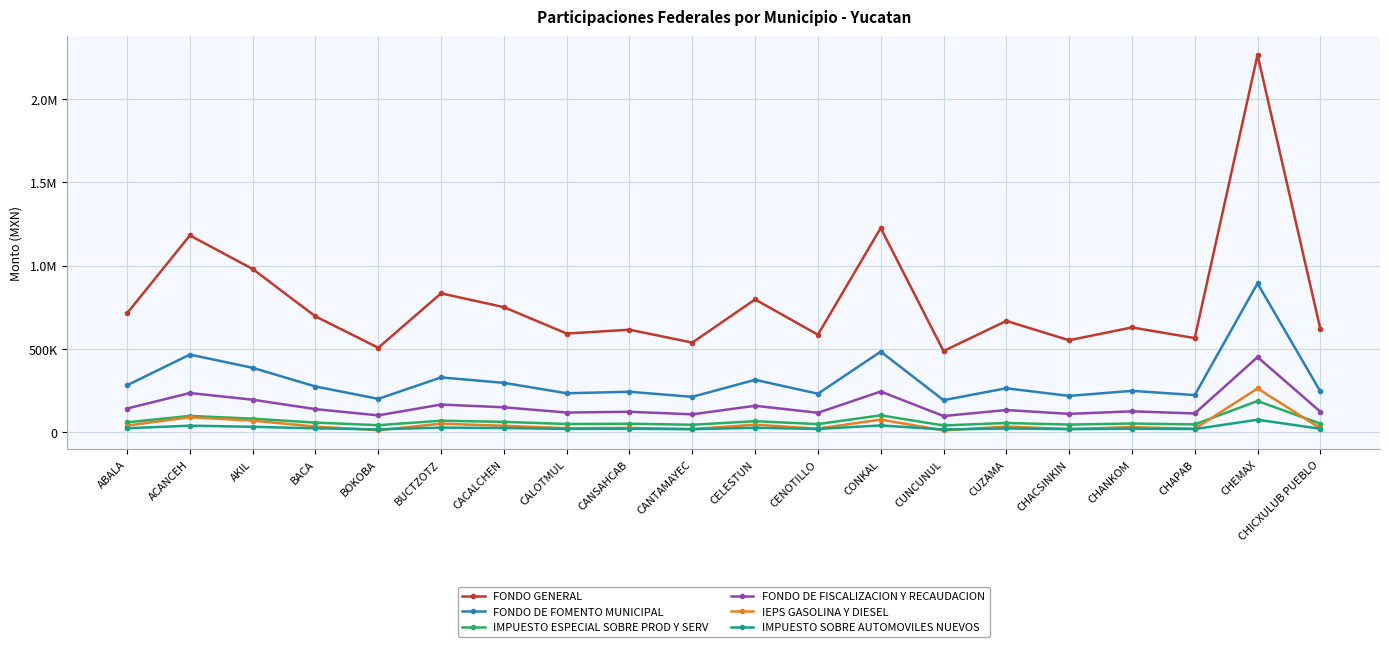

True or false: IEPS GASOLINA Y DIESEL and FONDO DE FISCALIZACION Y RECAUDACION intersect in this chart.

False